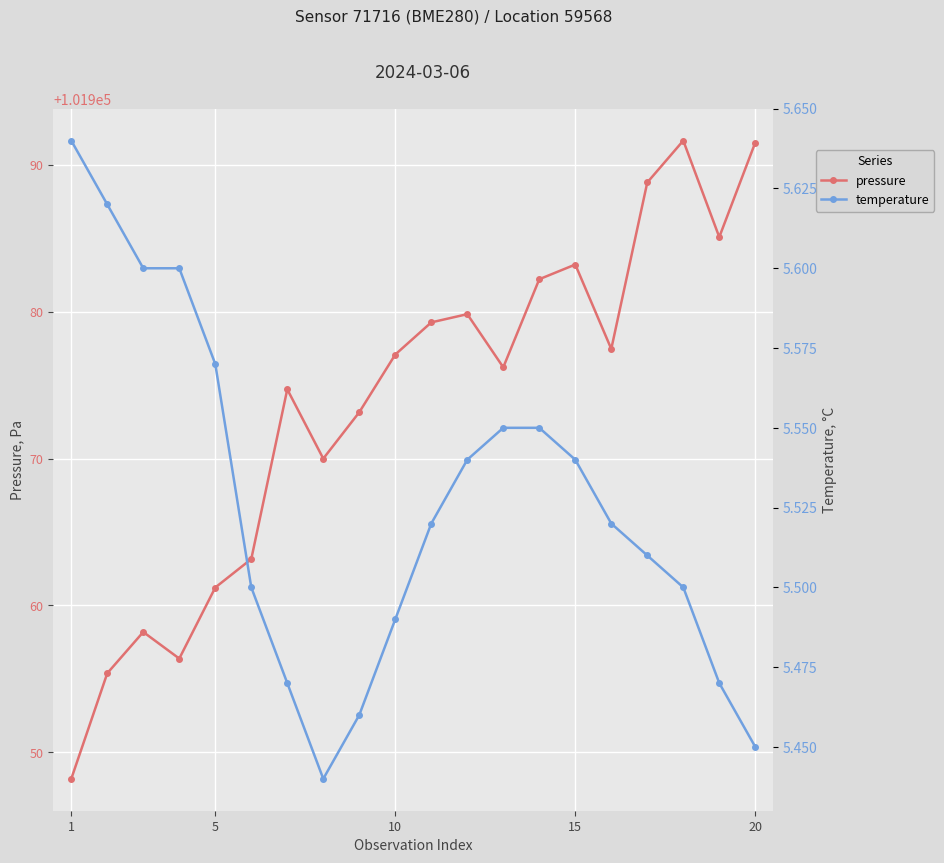

How many interior local valleys does the pressure series have?

5